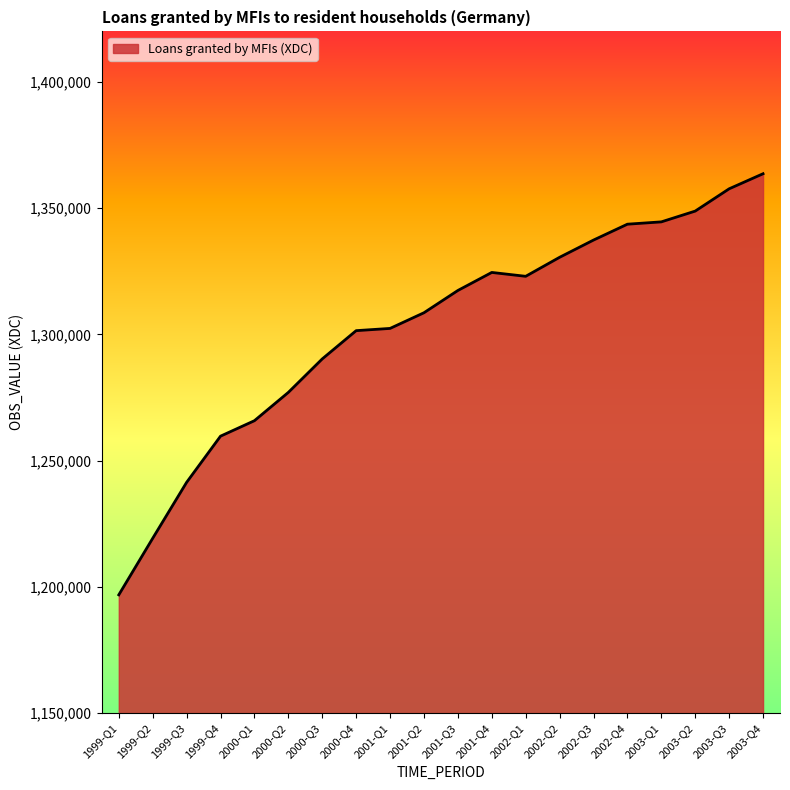

Approximately how many times larger is the value at 2002-Q3 compared to 1999-Q1?

1.1